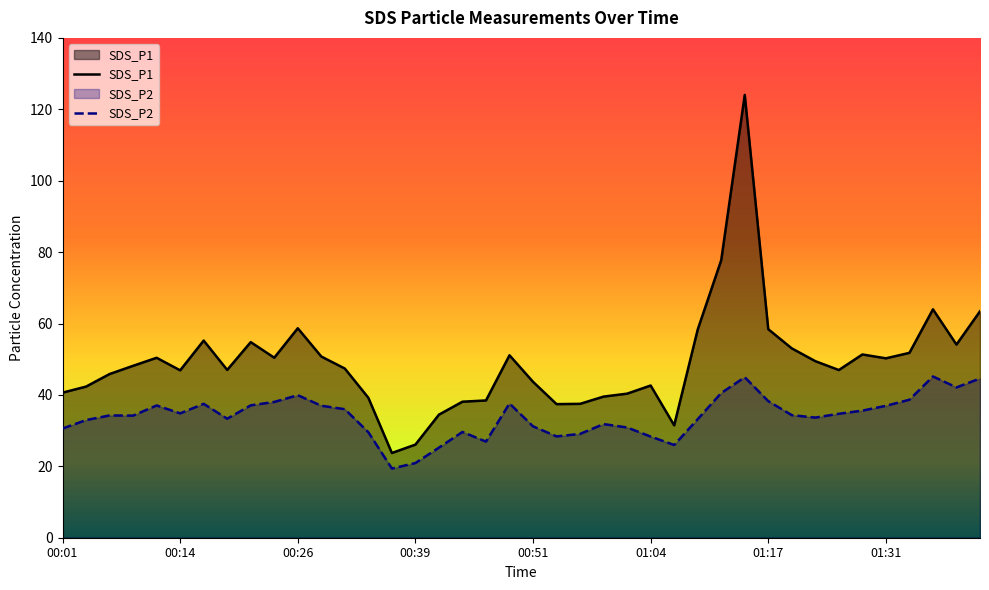

Reading left to right, what are all the values shown in this chart?

SDS_P1: 00:01=40.6	00:04=42.3	00:06=45.9	00:09=48.1	00:11=50.4	00:14=46.9	00:16=55.2	00:19=47.0	00:21=54.8	00:24=50.4	00:26=58.7	00:29=50.8	00:31=47.4	00:34=39.2	00:36=23.7	00:39=26.1	00:41=34.5	00:44=38.1	00:46=38.5	00:49=51.1	00:51=43.7	00:54=37.4	00:56=37.5	00:59=39.5	01:01=40.4	01:04=42.6	01:07=31.5	01:09=58.3	01:12=77.8	01:14=124.0	01:17=58.4	01:20=53.0	01:23=49.5	01:26=47.0	01:28=51.3	01:31=50.2	01:34=51.8	01:36=64.0	01:39=54.1	01:42=63.4
SDS_P2: 00:01=30.6	00:04=33.0	00:06=34.2	00:09=34.2	00:11=37.0	00:14=34.8	00:16=37.5	00:19=33.3	00:21=37.1	00:24=38.0	00:26=39.9	00:29=37.0	00:31=36.0	00:34=29.6	00:36=19.4	00:39=20.9	00:41=25.2	00:44=29.6	00:46=26.9	00:49=37.6	00:51=31.2	00:54=28.4	00:56=29.1	00:59=31.8	01:01=30.9	01:04=28.3	01:07=26.0	01:09=33.2	01:12=40.5	01:14=45.0	01:17=38.2	01:20=34.3	01:23=33.6	01:26=34.7	01:28=35.6	01:31=37.0	01:34=38.6	01:36=45.2	01:39=42.1	01:42=44.6